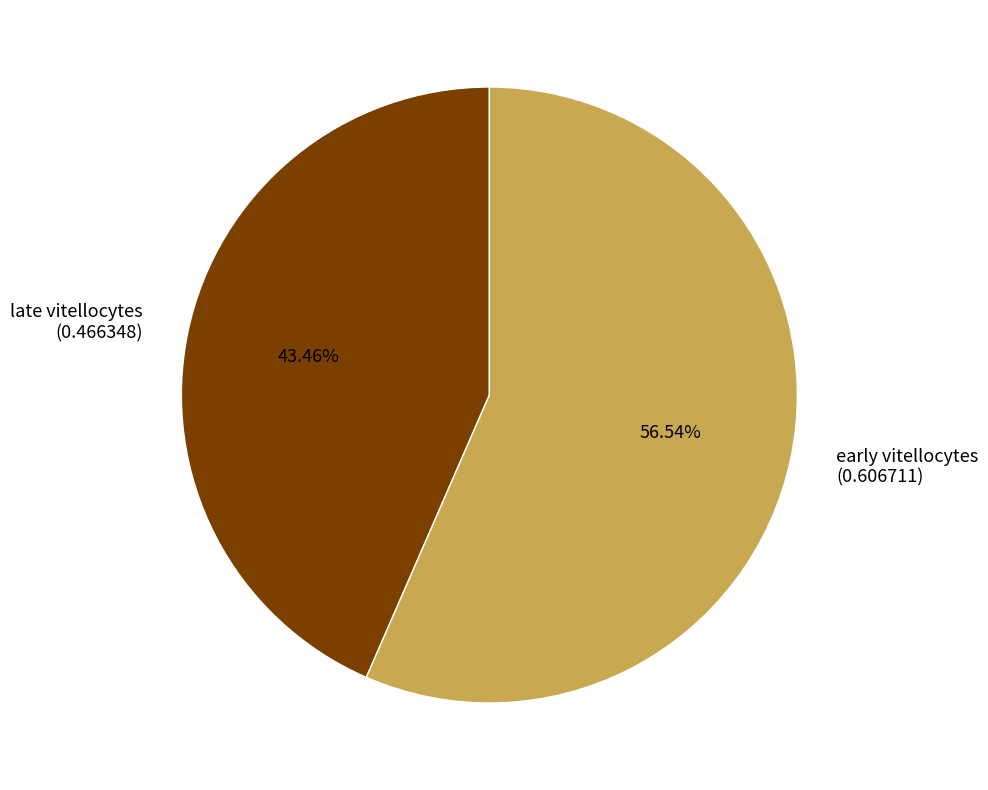

Which slice is the smallest?

late vitellocytes